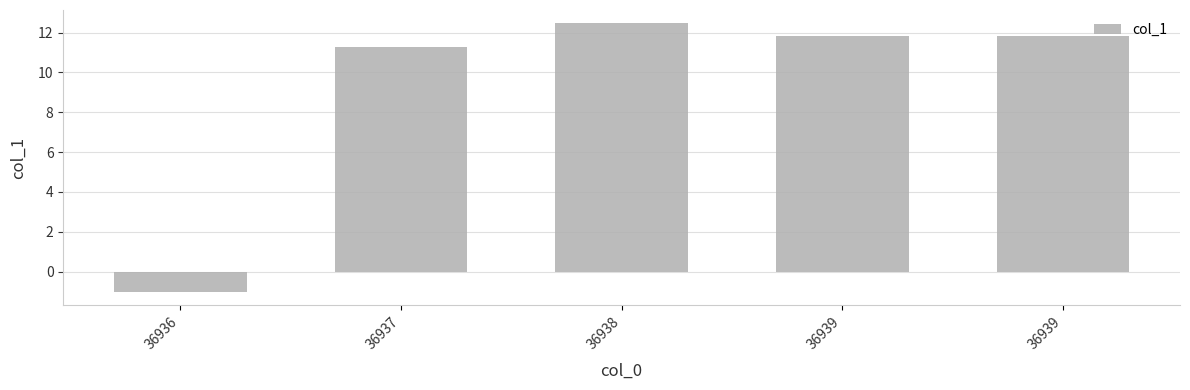

Which category has the lowest value across all series?

36936